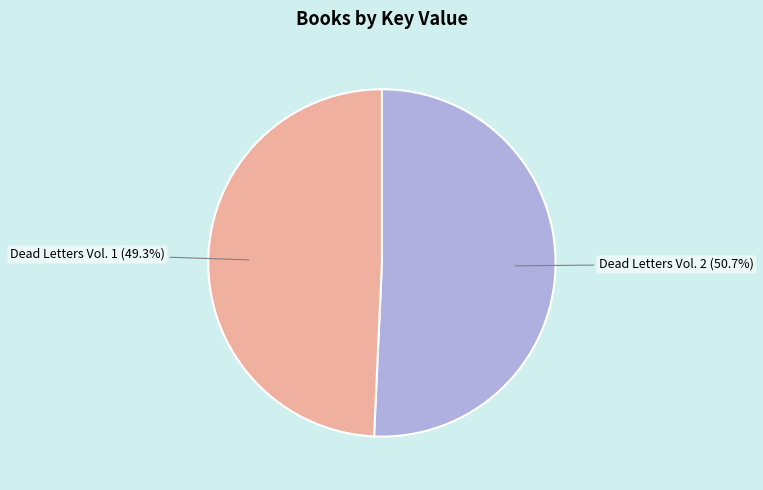

Count the number of slices in the pie.

2